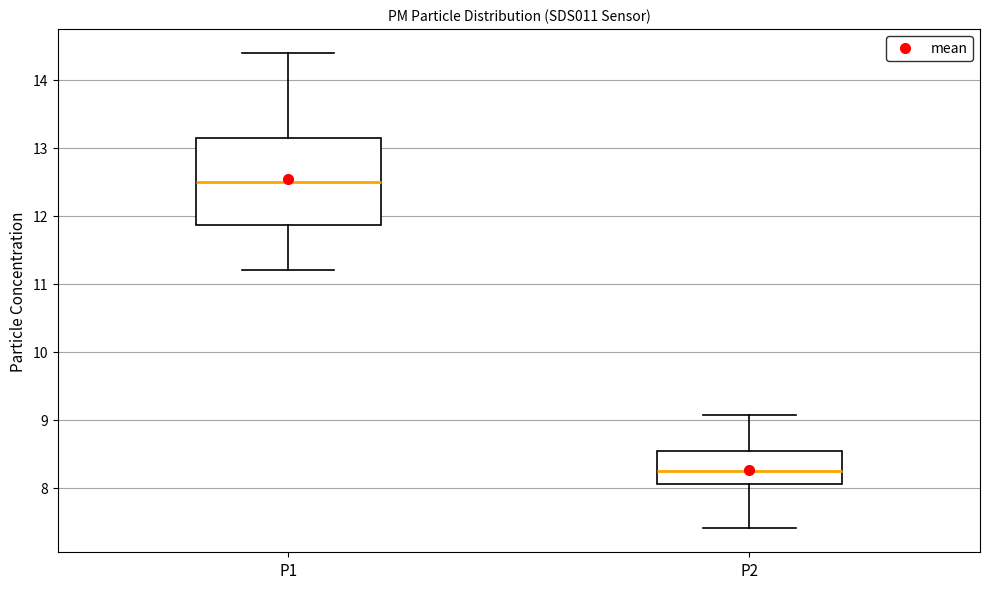

Which box's median line is the lowest?

P2